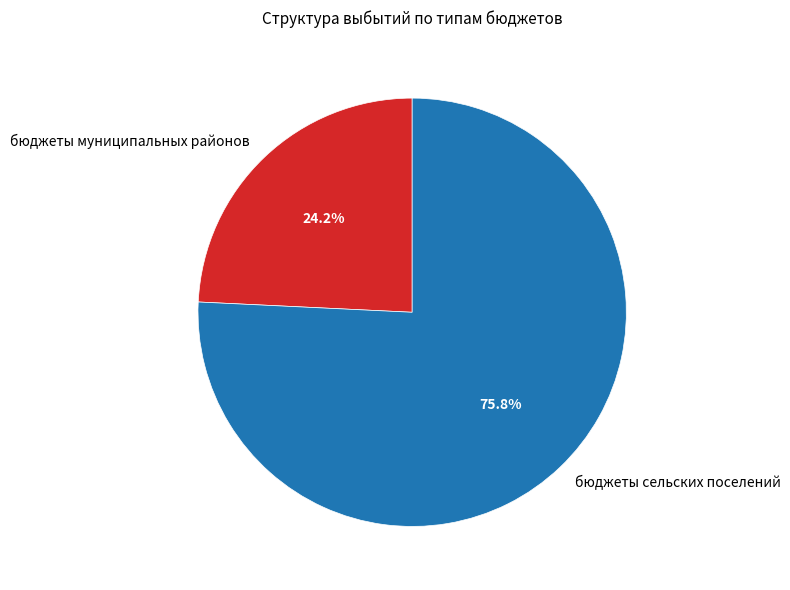

What percentage is the бюджеты сельских поселений slice, to the nearest percent?

76%